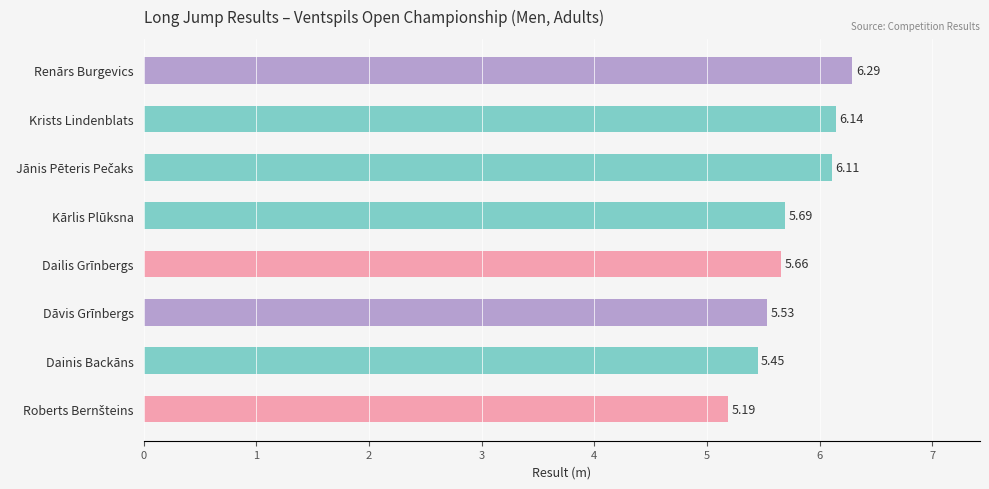

Between Dāvis Grīnbergs and Krists Lindenblats, which is larger?

Krists Lindenblats